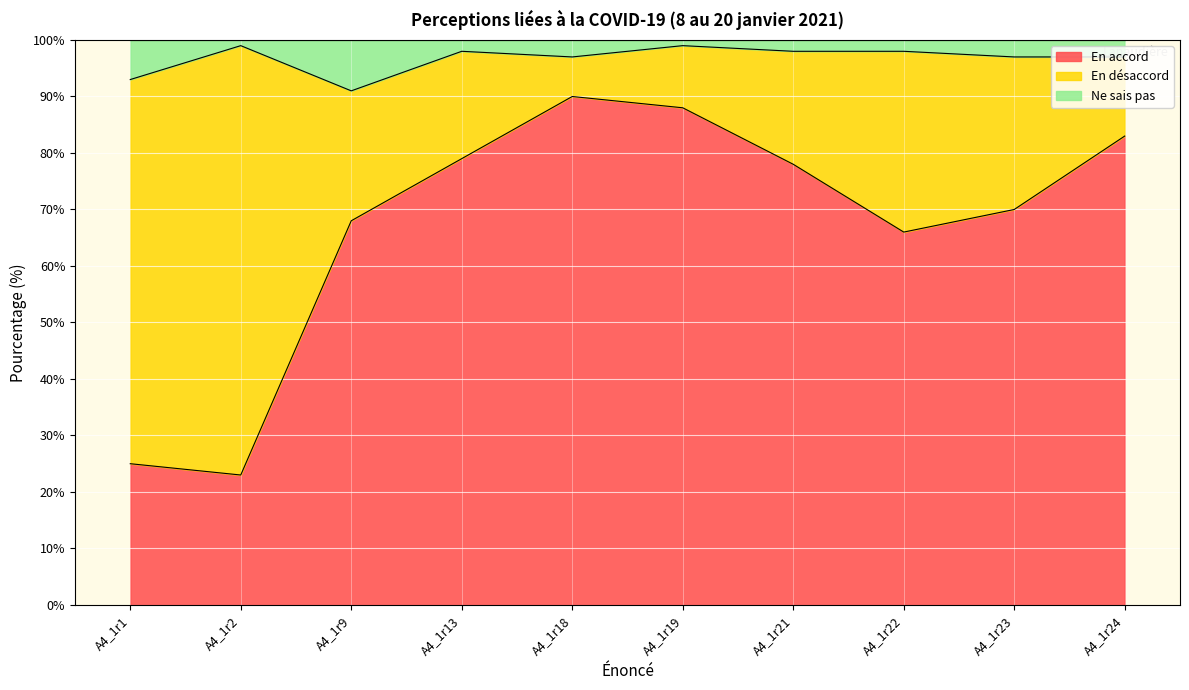

True or false: Ne sais pas and En accord intersect in this chart.

False